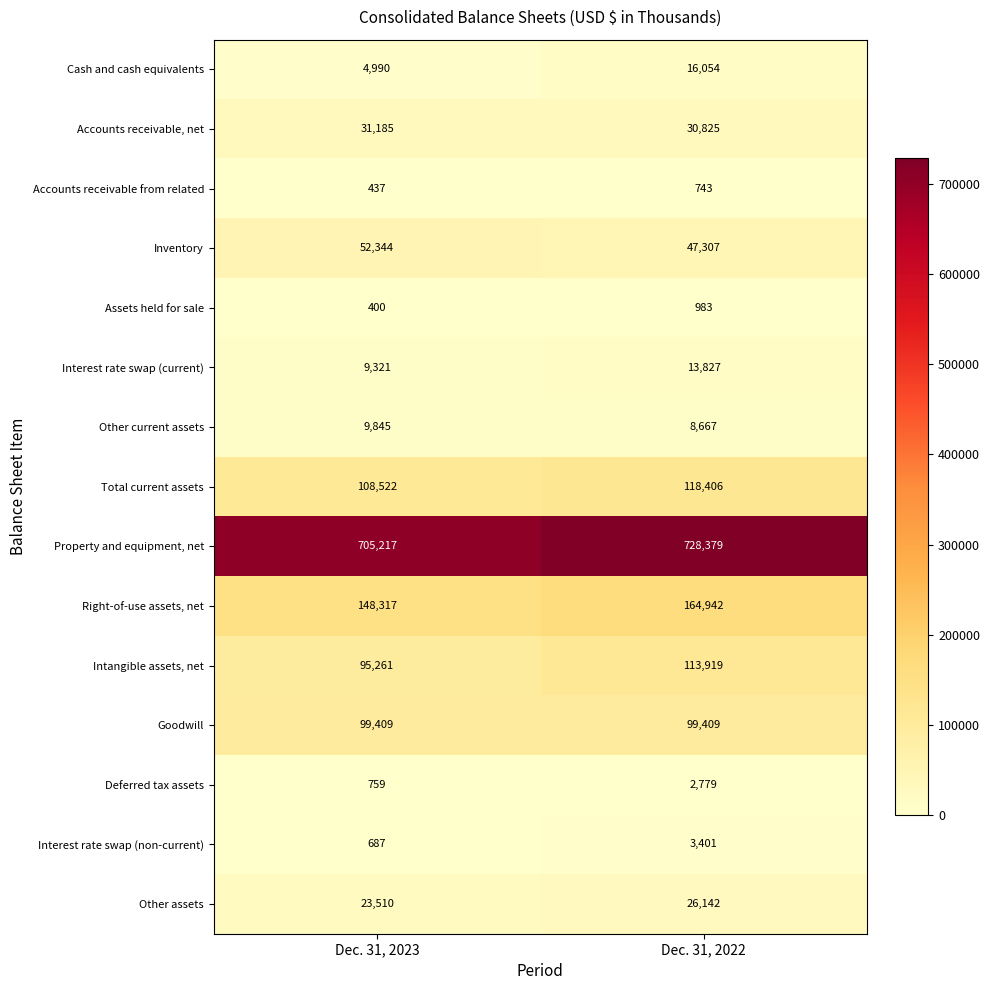

The value of Accounts receivable from related at Dec. 31, 2023 is 437. True or false?

True